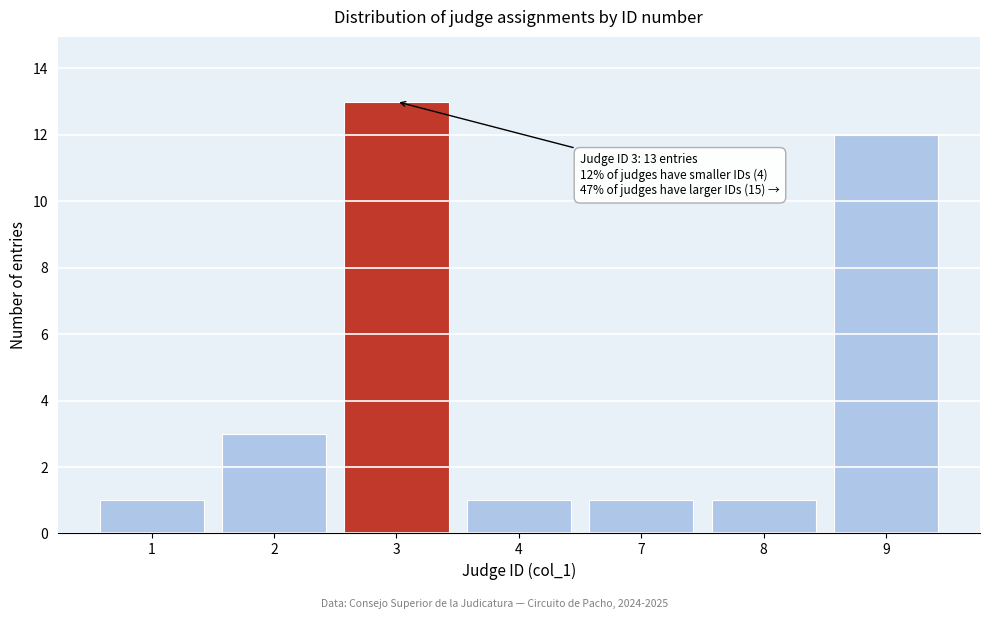

Reading left to right, list all the values displayed in this chart.

1=1	2=3	3=13	4=1	7=1	8=1	9=12